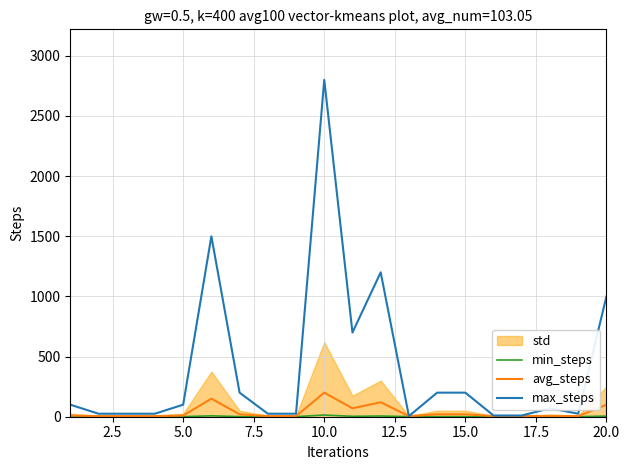

How many interior local valleys does the avg_steps series have?

3